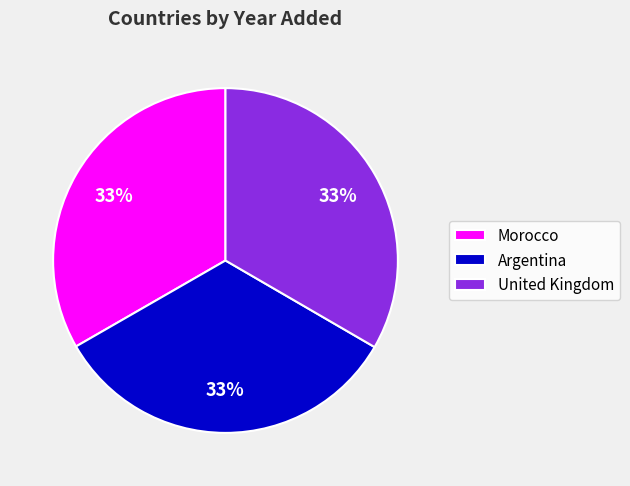

Combined, do United Kingdom and Morocco account for over 50%?

Yes